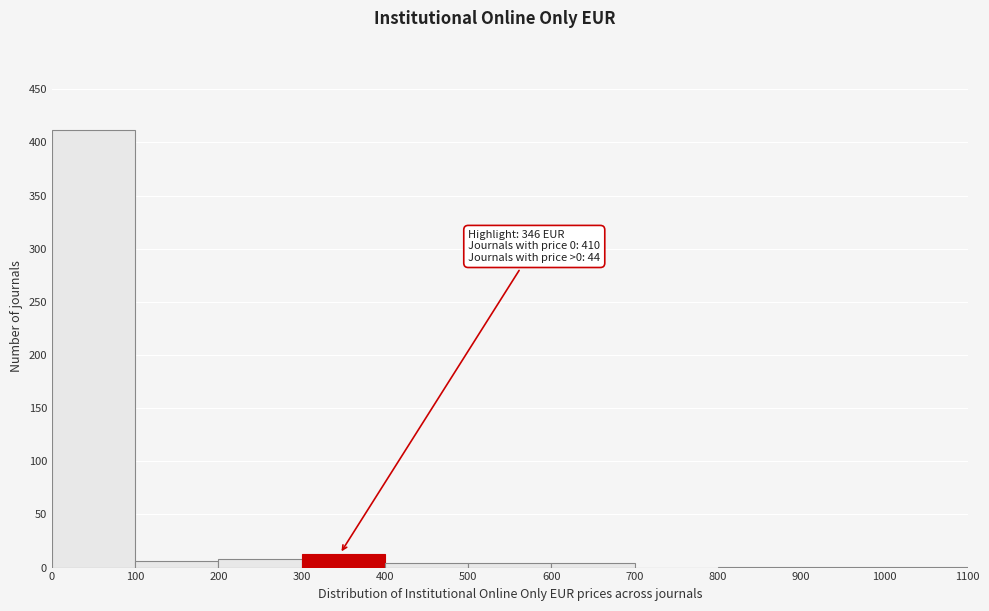

Which range on the x-axis has the tallest bar?

0 to 100